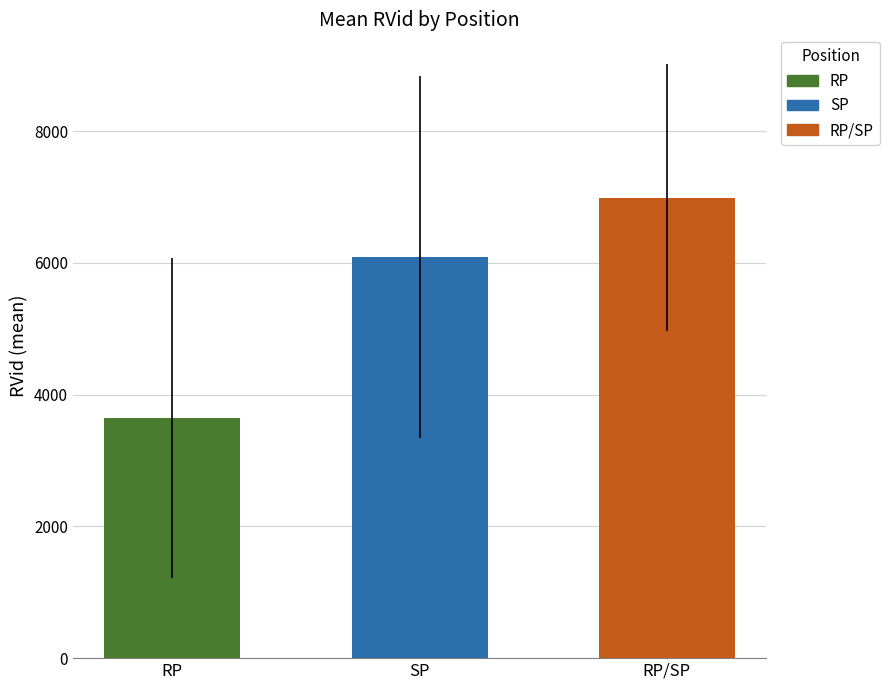

At which category is the sum across all series the highest?

3